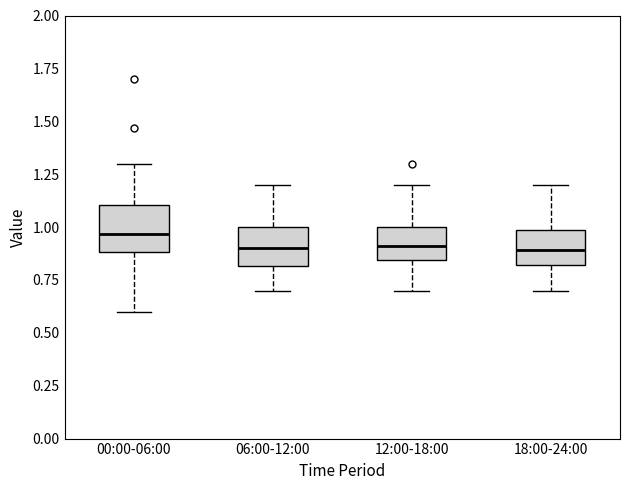

Reading left to right, transcribe this box plot: for each box, give where its median line is, the range the box spans, and where its two whiskers end, as read against the y-axis. The values are not printed on the chart, so give them approximately, as read against the axis.

00:00-06:00: median 0.95, box 0.90 to 1.10, whiskers 0.60 to 1.30
06:00-12:00: median 0.90, box 0.80 to 1.00, whiskers 0.70 to 1.20
12:00-18:00: median 0.90, box 0.85 to 1.00, whiskers 0.70 to 1.20
18:00-24:00: median 0.90, box 0.80 to 1.00, whiskers 0.70 to 1.20